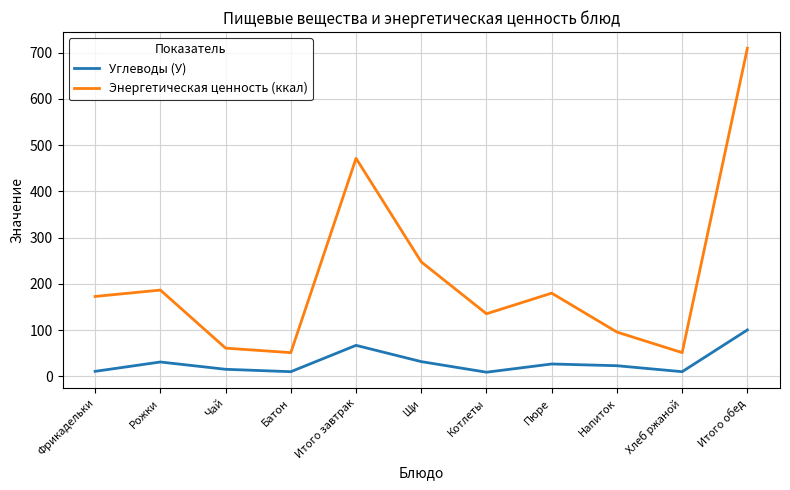

Is the value of Углеводы (У) at Чай greater than the value of Энергетическая ценность (ккал) at Пюре?

No